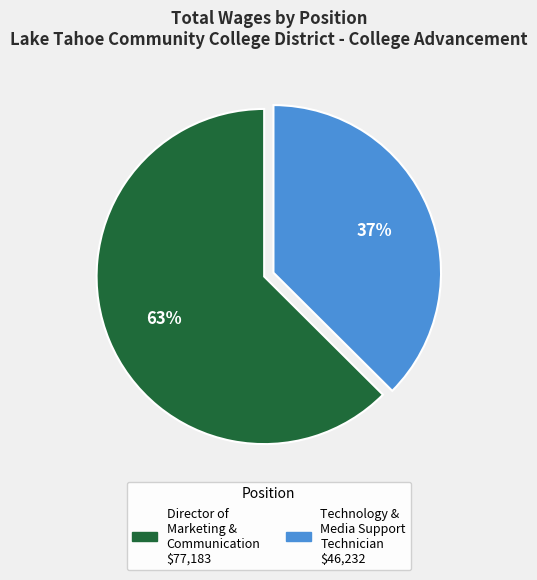

How many slices are in this pie chart?

2